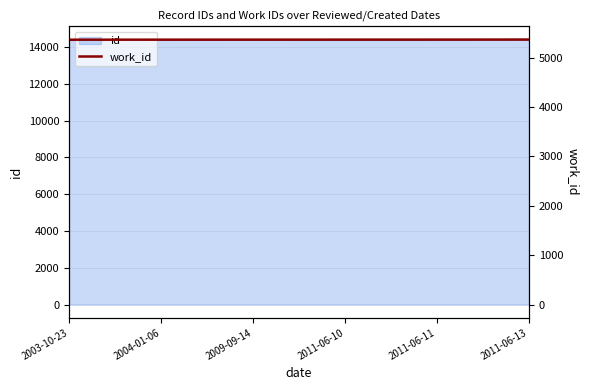

How many lines are shown in the chart?

1